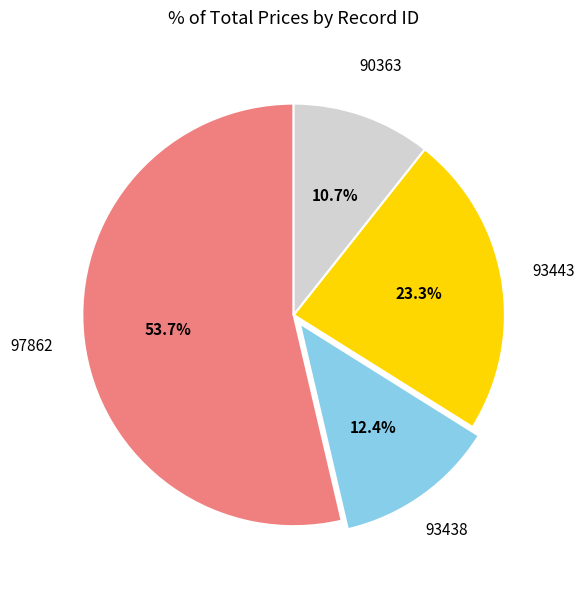

Combined, do 93443 and 93438 account for over 50%?

No